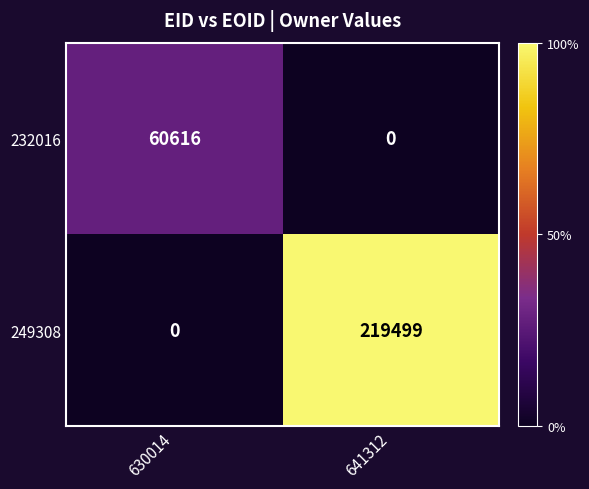

The value of 249308 at 641312 is 219499. True or false?

True